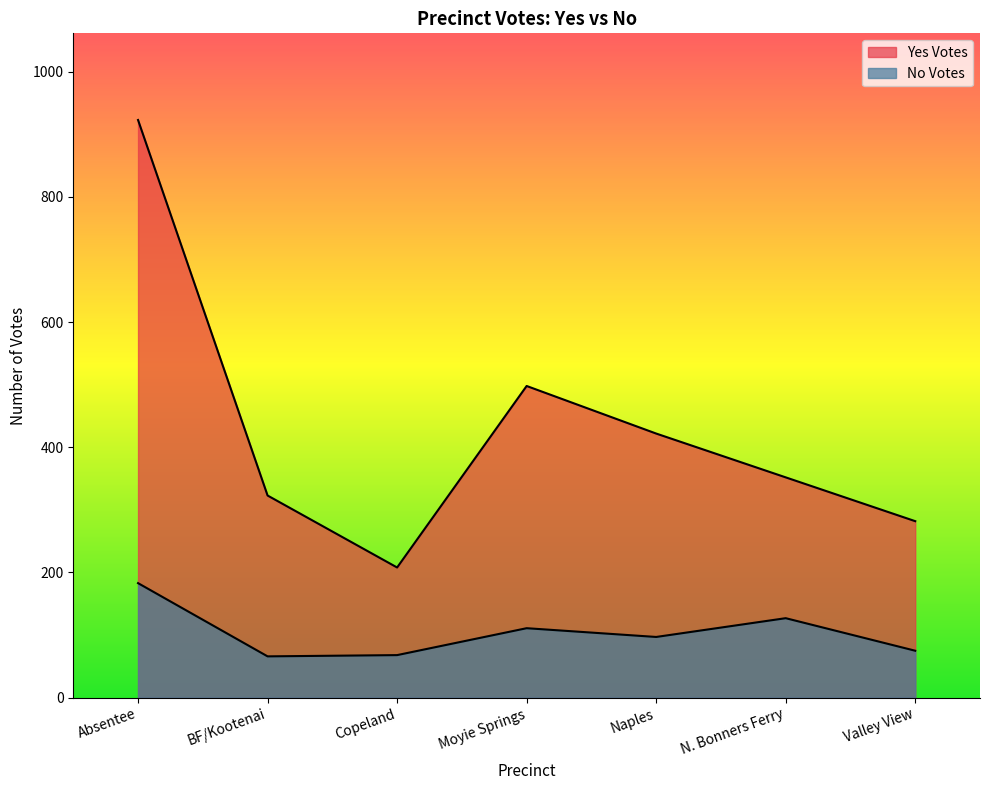

List the labels in order of No Votes value, largest first.

Absentee, N. Bonners Ferry, Moyie Springs, Naples, Valley View, Copeland, BF/Kootenai